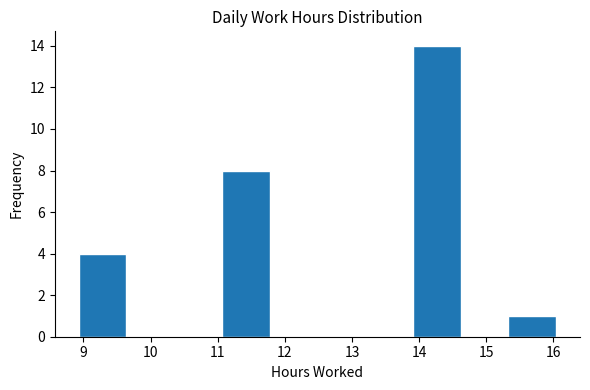

Over which range of the x-axis is the bar tallest?

13.9 to 14.6